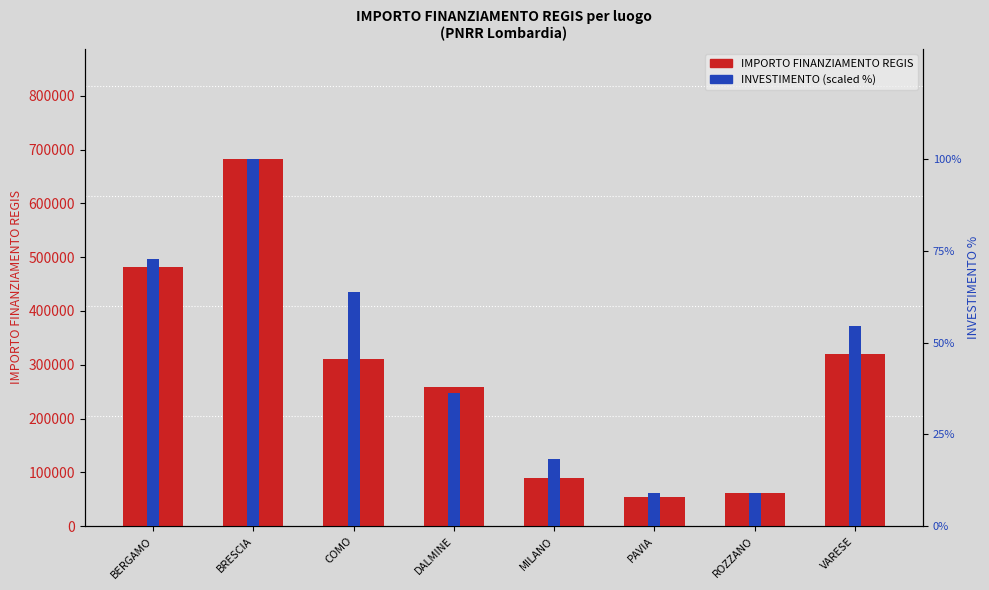

What is the label of the 3rd bar from the left?

COMO